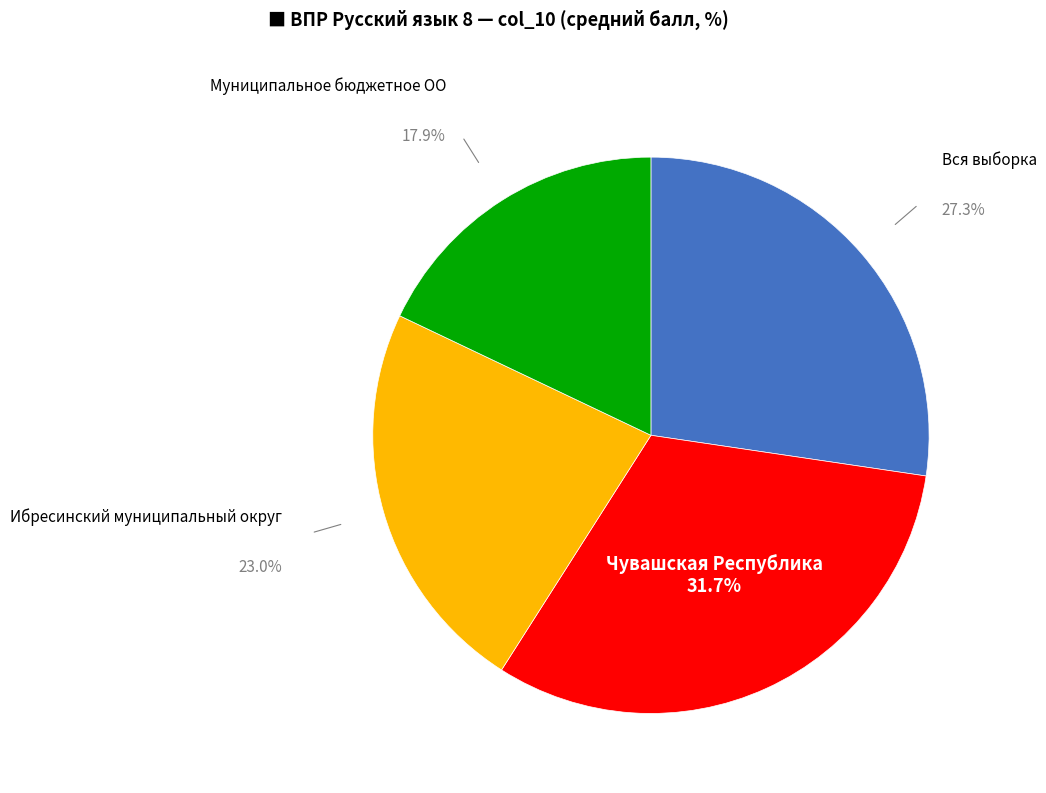

Is there any slice that represents more than half of the pie?

No